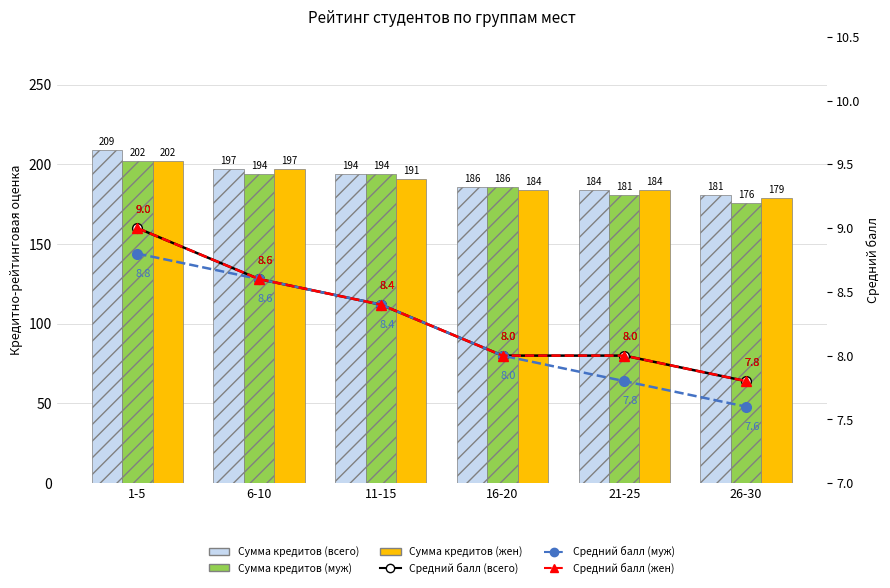

What position from the left is 11-15?

3